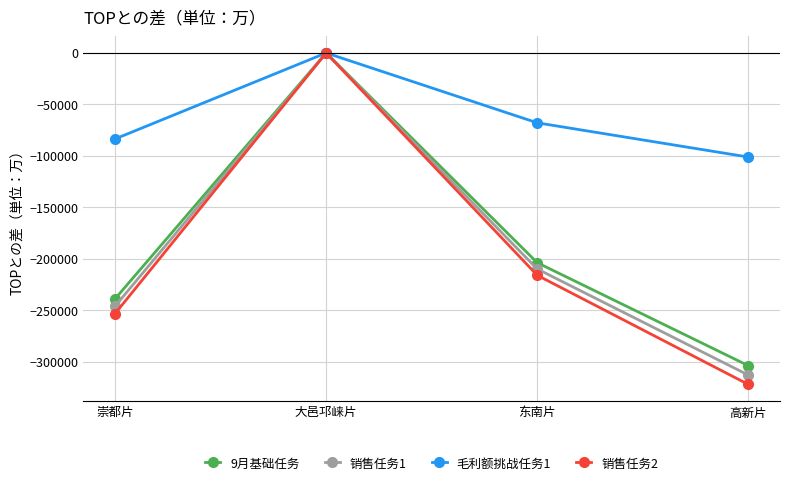

At which label does 销售任务2 reach its minimum?

高新片